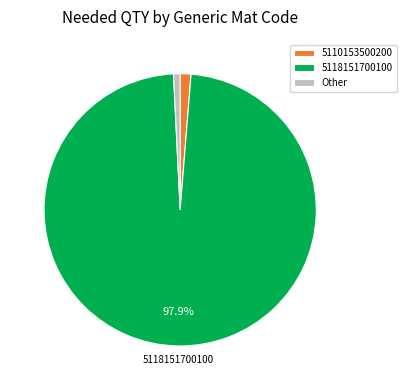

Does 5110153500200 represent more than half of the total?

No